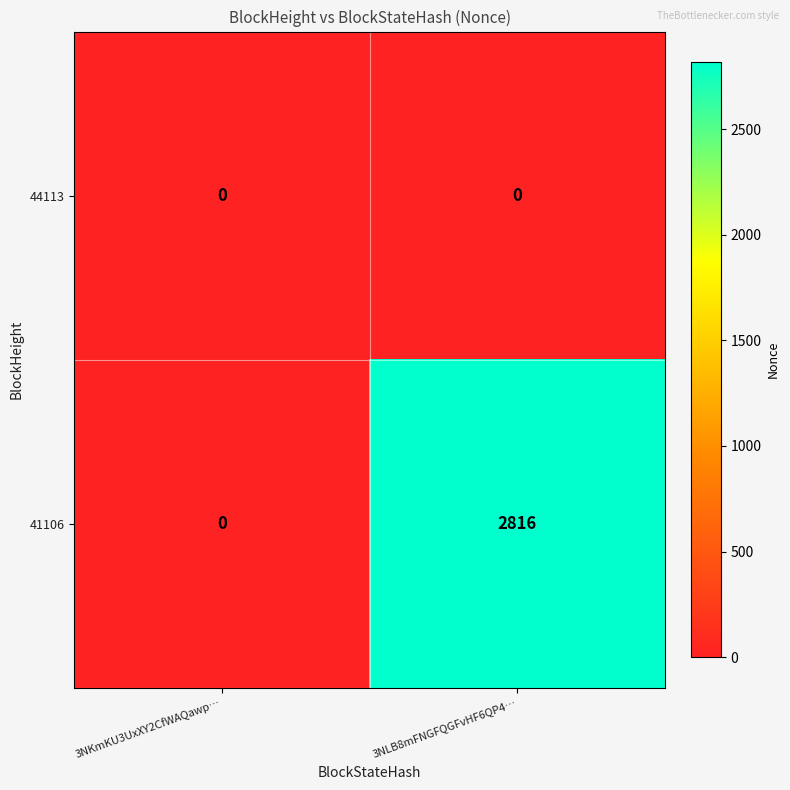

What value does the 41106 series have at 3NLB8mFNGFQGFvHF6QP4…, to the nearest 50?

2800